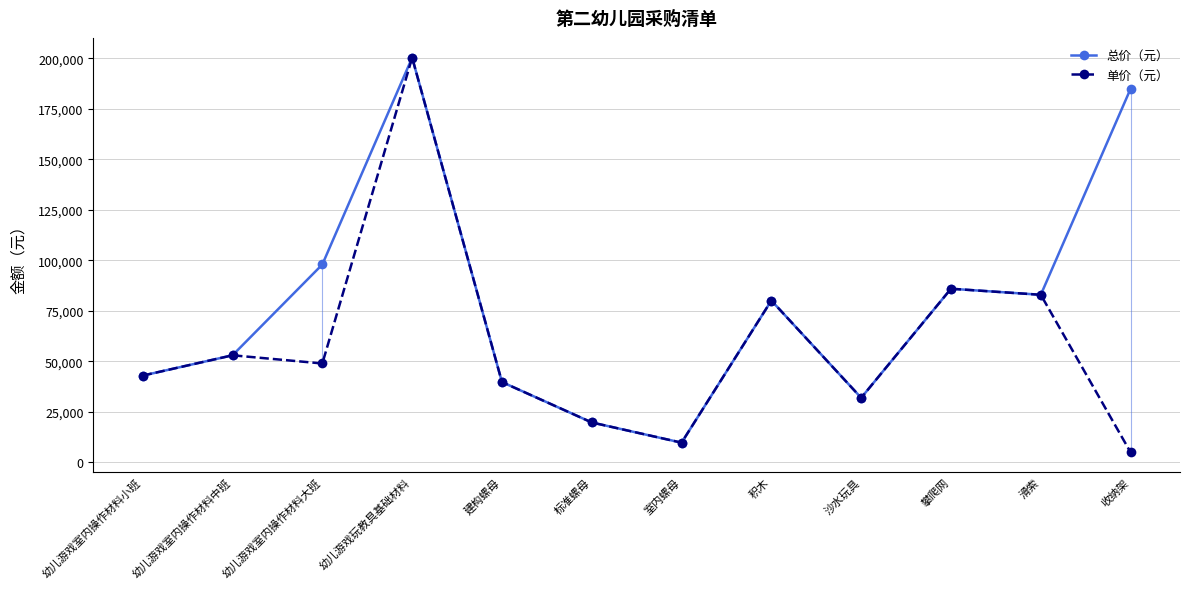

True or false: 总价（元） and 单价（元） intersect in this chart.

False